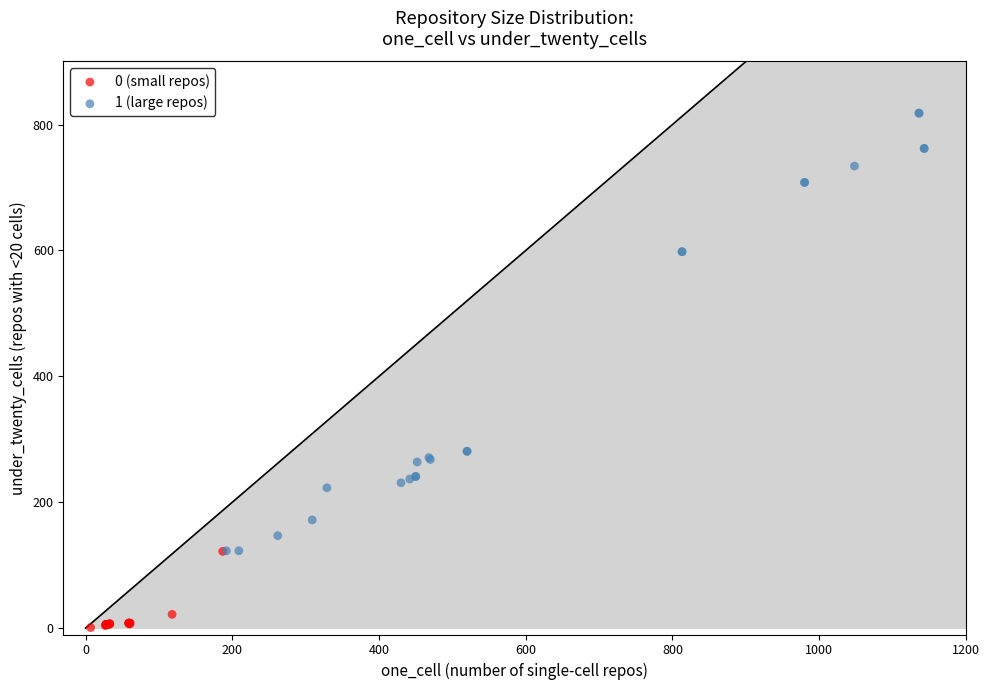

Which series reaches the maximum Y coordinate?

1 (large repos)